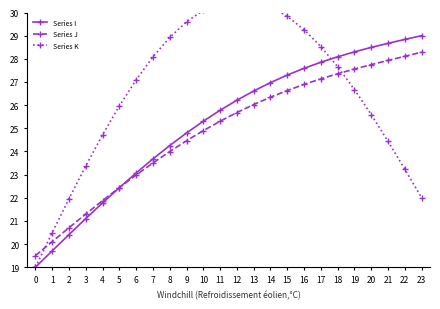

Reading left to right, extract all data points from this chart.

Series I: 0=19.0	1=19.7	2=20.4	3=21.1	4=21.8	5=22.4	6=23.1	7=23.7	8=24.3	9=24.8	10=25.3	11=25.8	12=26.2	13=26.6	14=27.0	15=27.3	16=27.6	17=27.9	18=28.1	19=28.3	20=28.5	21=28.7	22=28.8	23=29.0
Series J: 0=19.5	1=20.1	2=20.7	3=21.3	4=21.9	5=22.4	6=23.0	7=23.5	8=24.0	9=24.5	10=24.9	11=25.3	12=25.7	13=26.0	14=26.3	15=26.6	16=26.9	17=27.1	18=27.4	19=27.6	20=27.7	21=27.9	22=28.1	23=28.3
Series K: 0=19.0	1=20.5	2=22.0	3=23.4	4=24.7	5=26.0	6=27.1	7=28.1	8=28.9	9=29.6	10=30.1	11=30.4	12=30.5	13=30.5	14=30.2	15=29.8	16=29.3	17=28.5	18=27.7	19=26.7	20=25.6	21=24.4	22=23.2	23=22.0